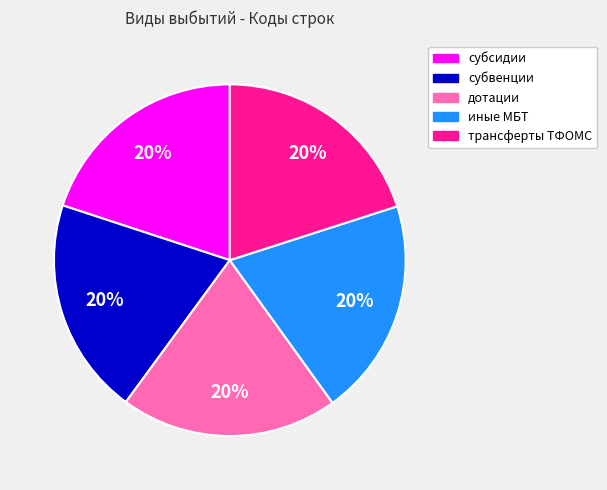

Count the number of slices in the pie.

5